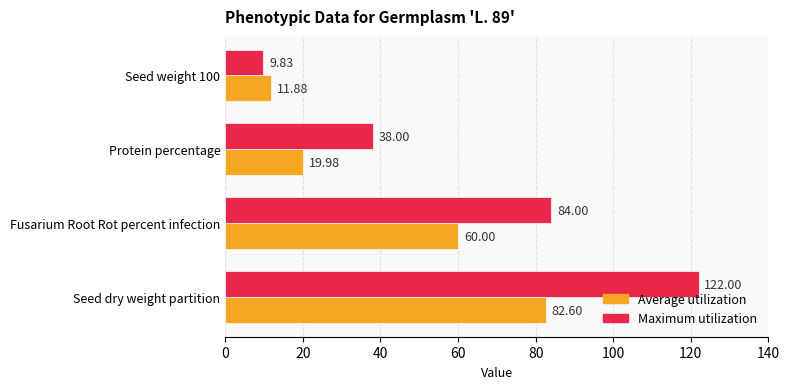

Which label corresponds to the largest value in the chart?

Seed dry weight partition